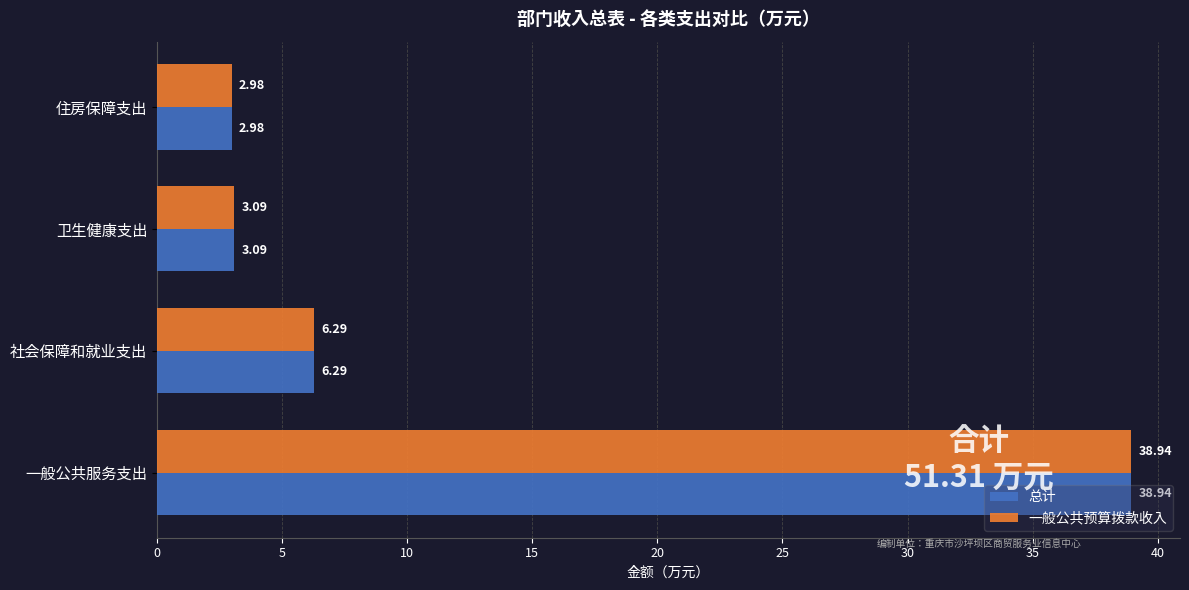

Where is 总计 nearest to the value 20?

社会保障和就业支出